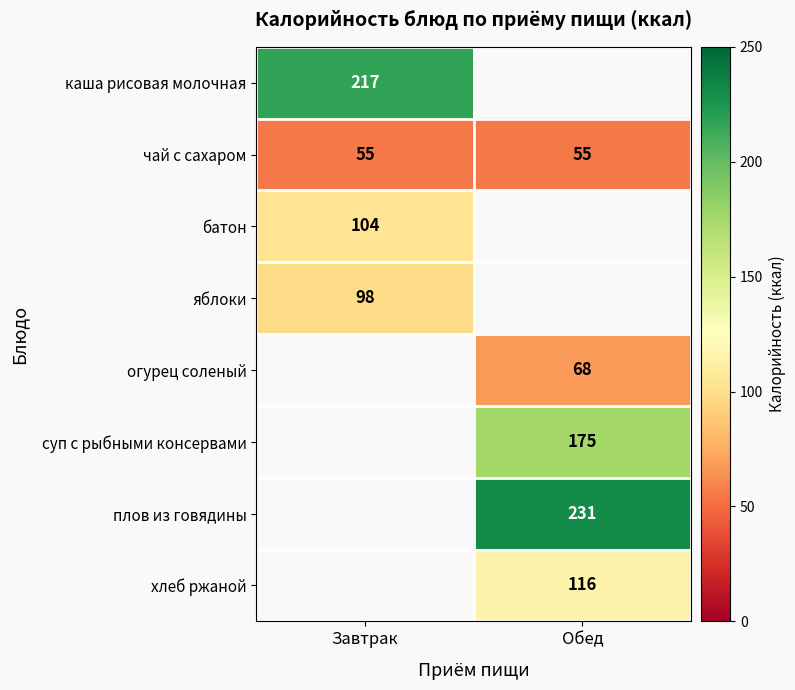

Is it true that хлеб ржаной equals 33 at Обед?

False